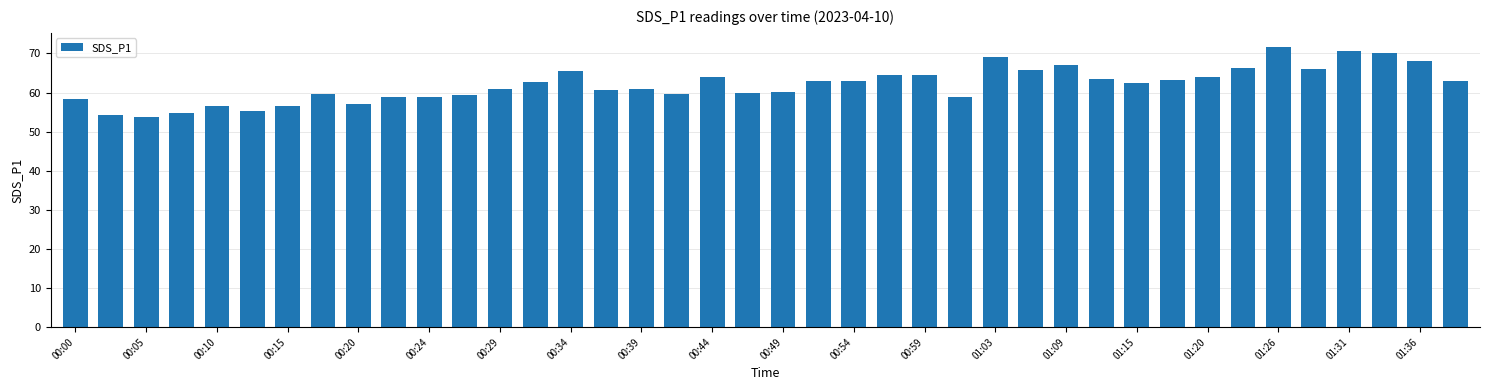

What is the maximum value shown in the chart?

71.7